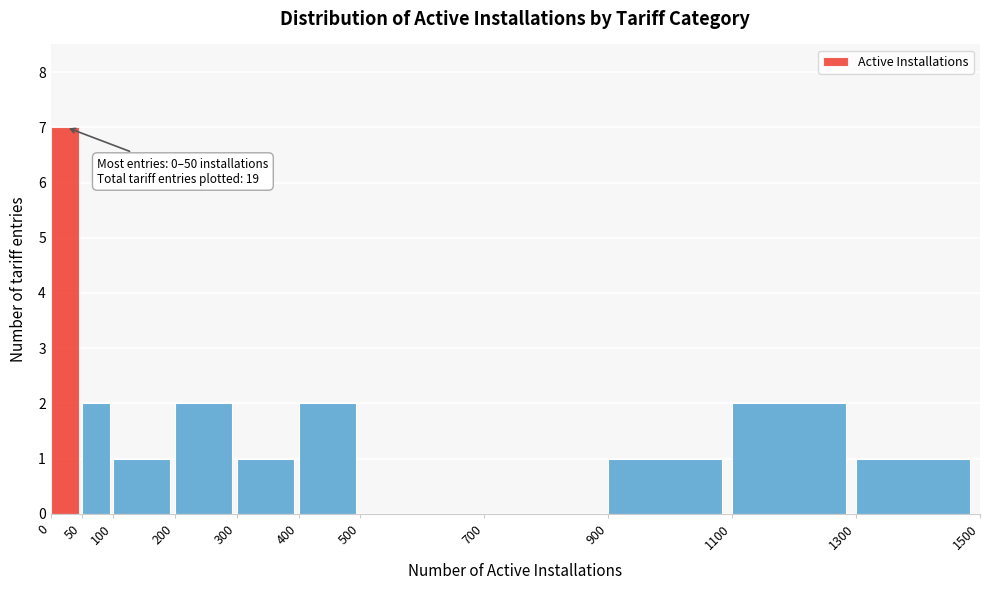

Which range on the x-axis has the tallest bar?

0 to 50